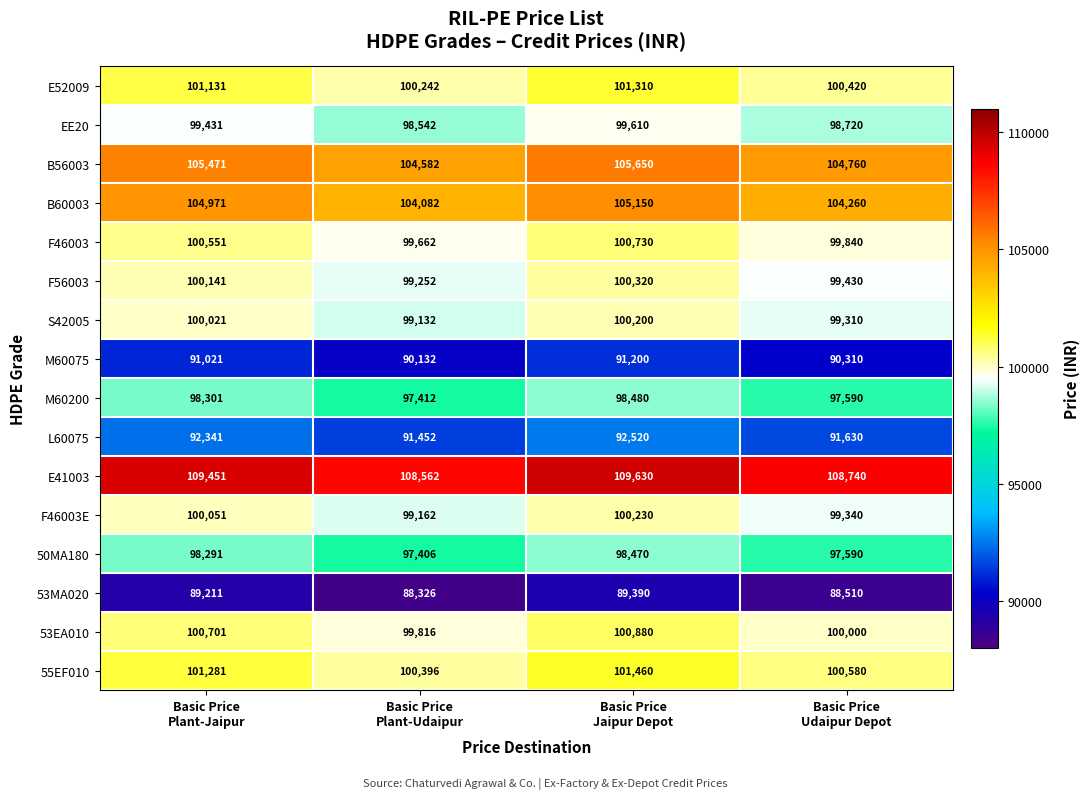

What is the average value of the E41003 series?

109096